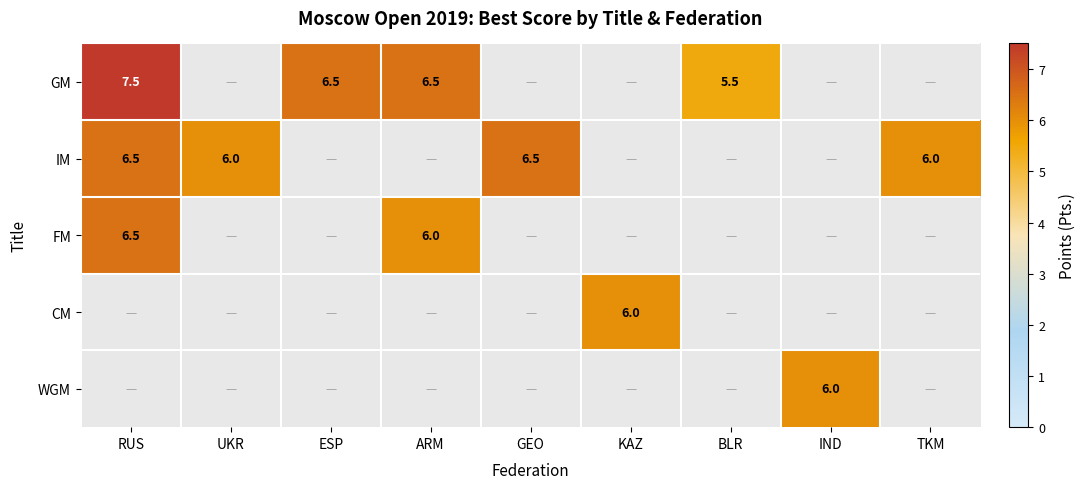

The value of IM at GEO is 6.5. True or false?

True